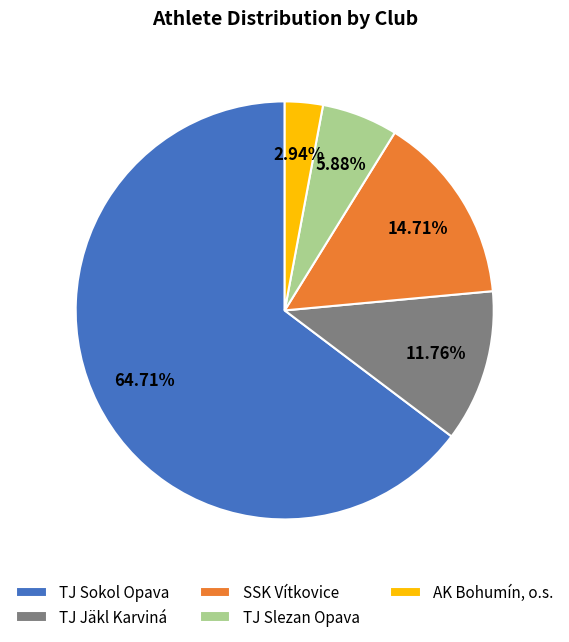

Which category has the biggest portion of the pie?

TJ Sokol Opava